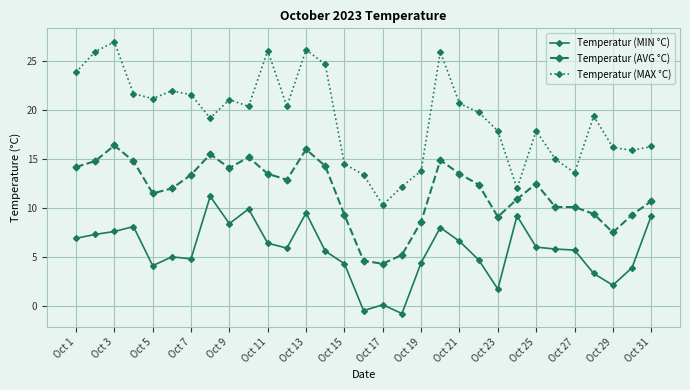

True or false: Temperatur (MAX °C) has more than 1 interior local peaks.

True